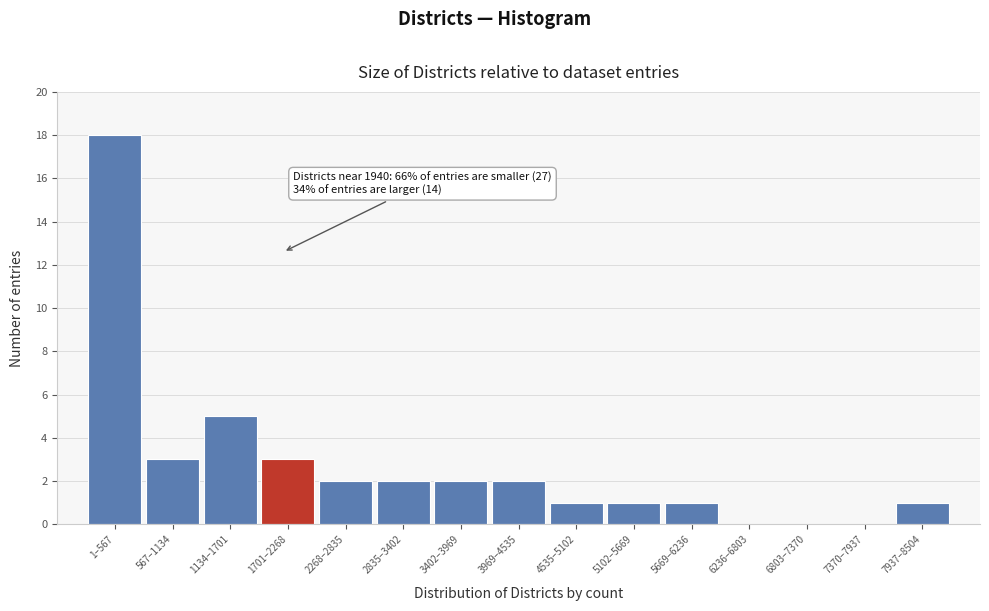

Reading left to right, transcribe all the data shown in this chart.

1–567=18	567–1134=3	1134–1701=5	1701–2268=3	2268–2835=2	2835–3402=2	3402–3969=2	3969–4535=2	4535–5102=1	5102–5669=1	5669–6236=1	6236–6803=0	6803–7370=0	7370–7937=0	7937–8504=1